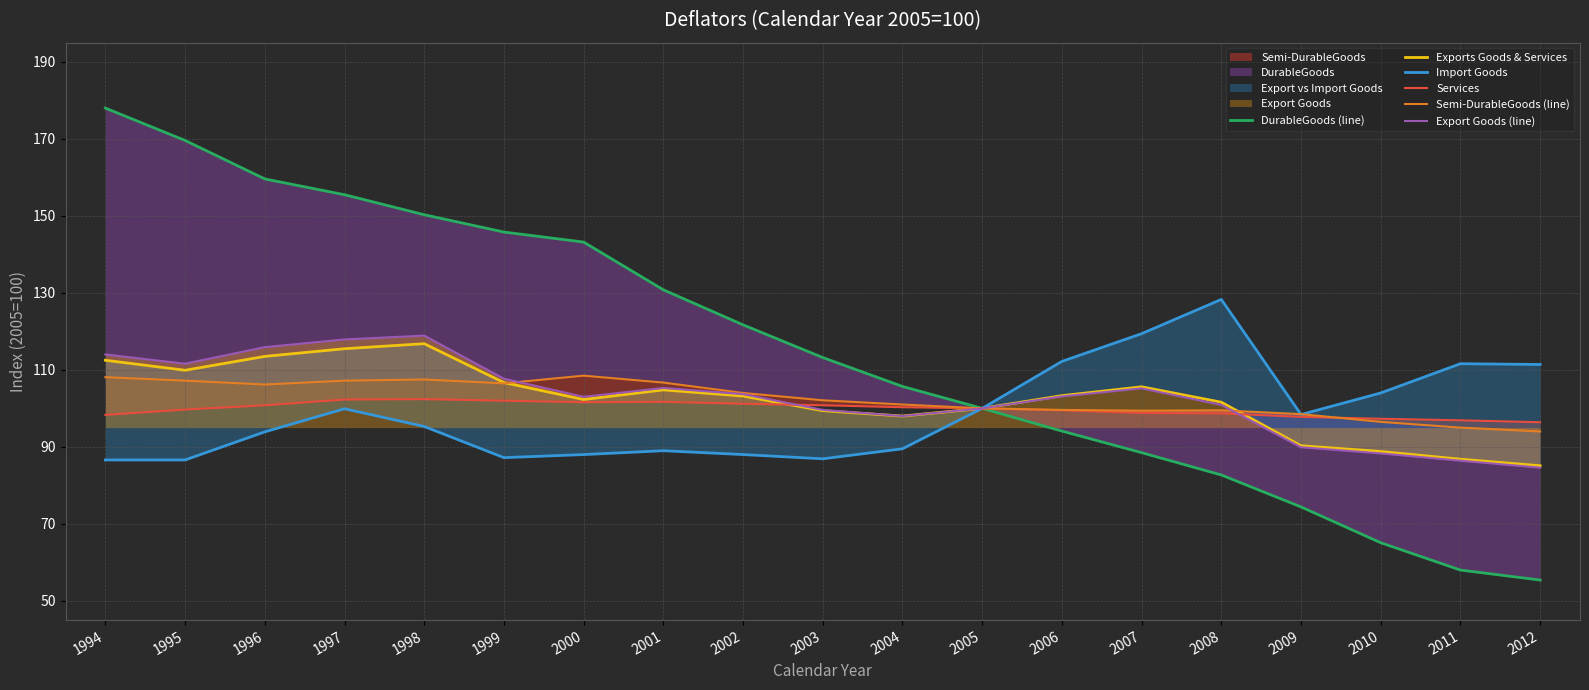

What is the difference between the second highest and second lowest values in the Exports Goods & Services series?

28.7